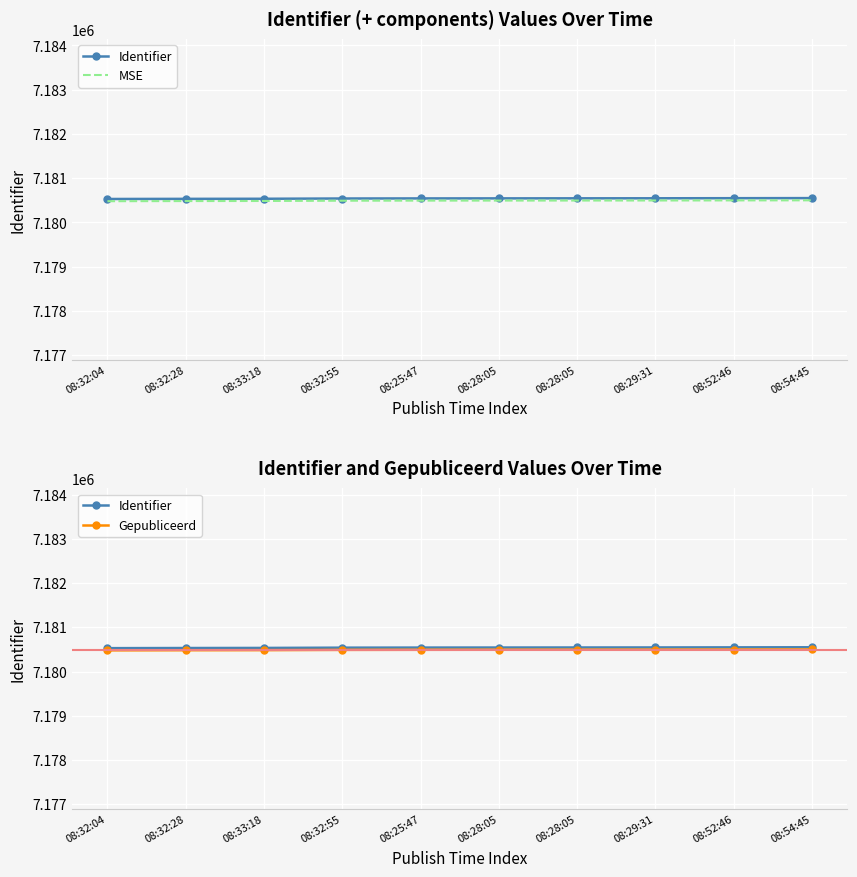

True or false: Gepubliceerd and Identifier intersect in this chart.

False